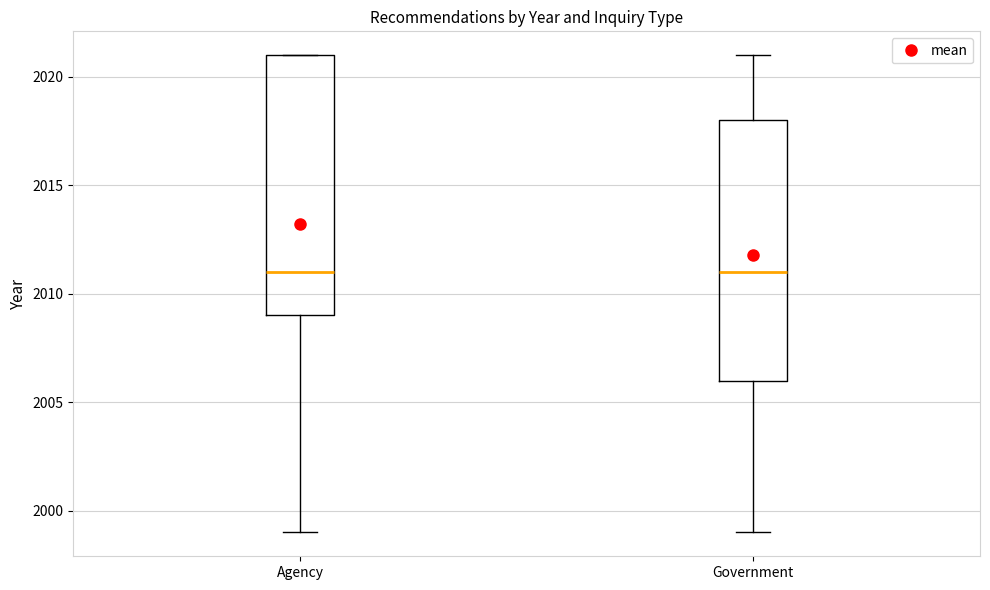

Reading left to right, transcribe this box plot: for each box, give where its median line is, the range the box spans, and where its two whiskers end, as read against the y-axis. The values are not printed on the chart, so give them approximately, as read against the axis.

Agency: median 2011, box 2009 to 2021, whiskers 1999 to 2021
Government: median 2011, box 2006 to 2018, whiskers 1999 to 2021